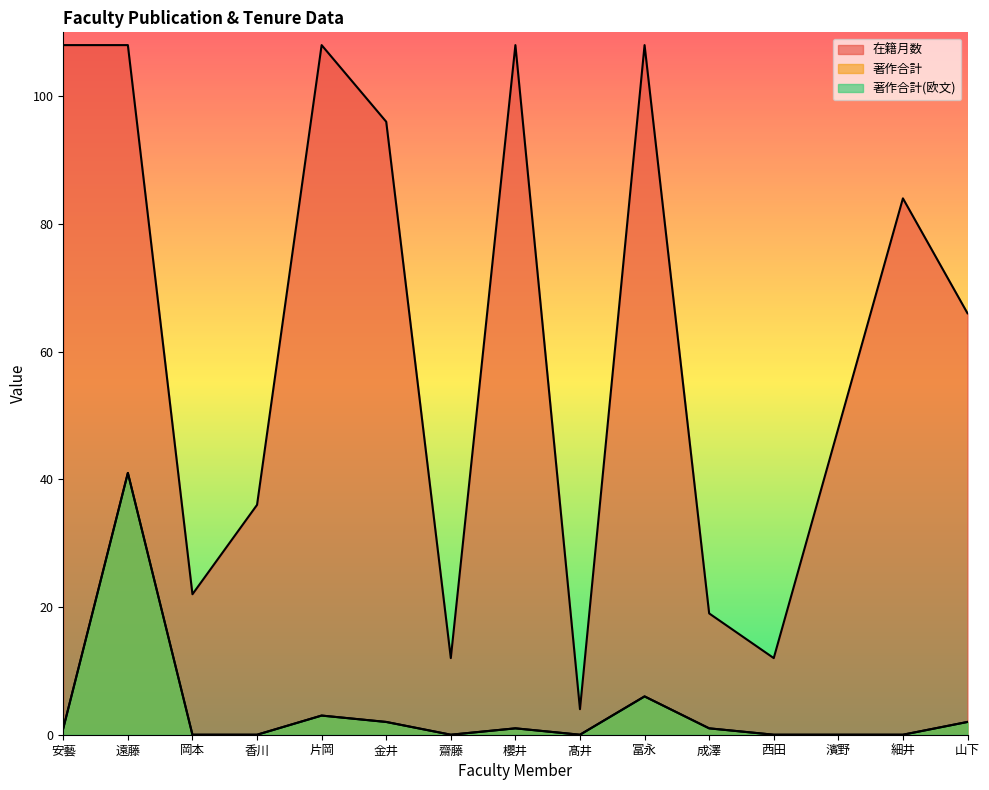

Which has a higher value, 細井 or 成澤?

細井